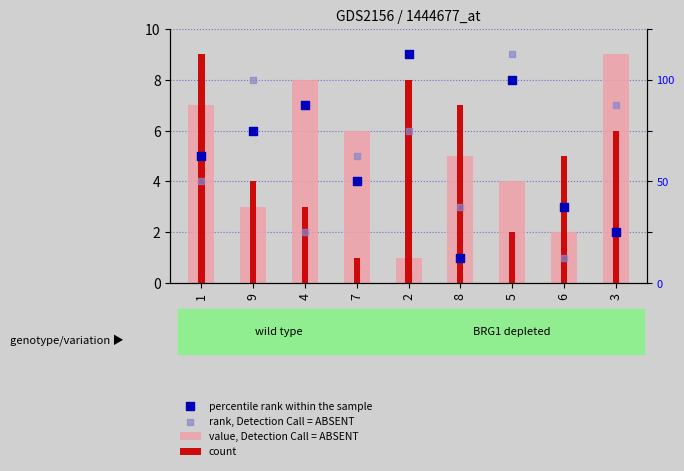

Is the value of value, Detection Call = ABSENT at 2 greater than the value of rank, Detection Call = ABSENT at 3?

No